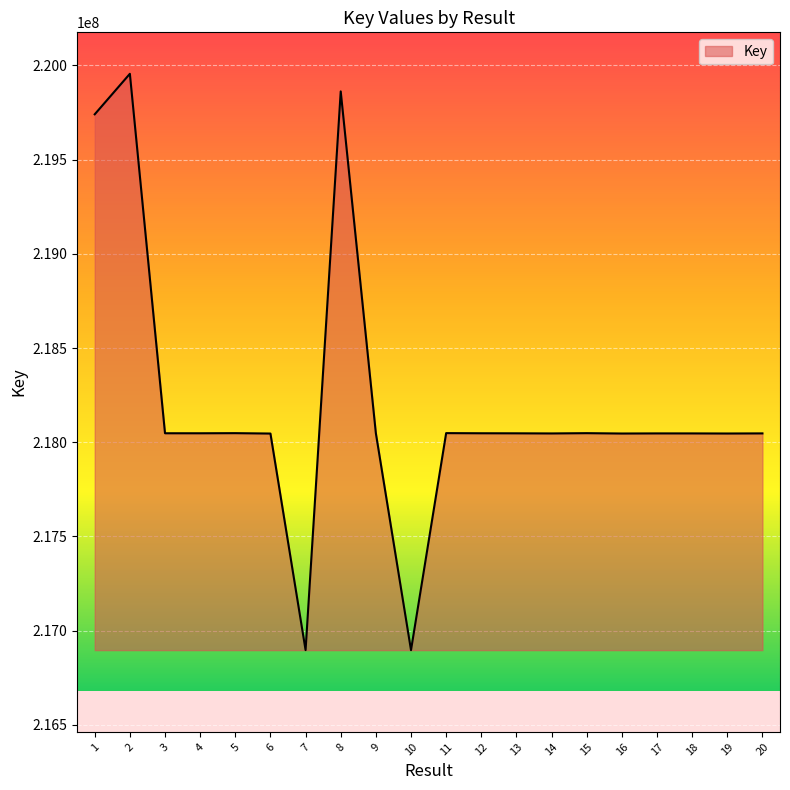

At which label does the data first exceed 218047630?

1